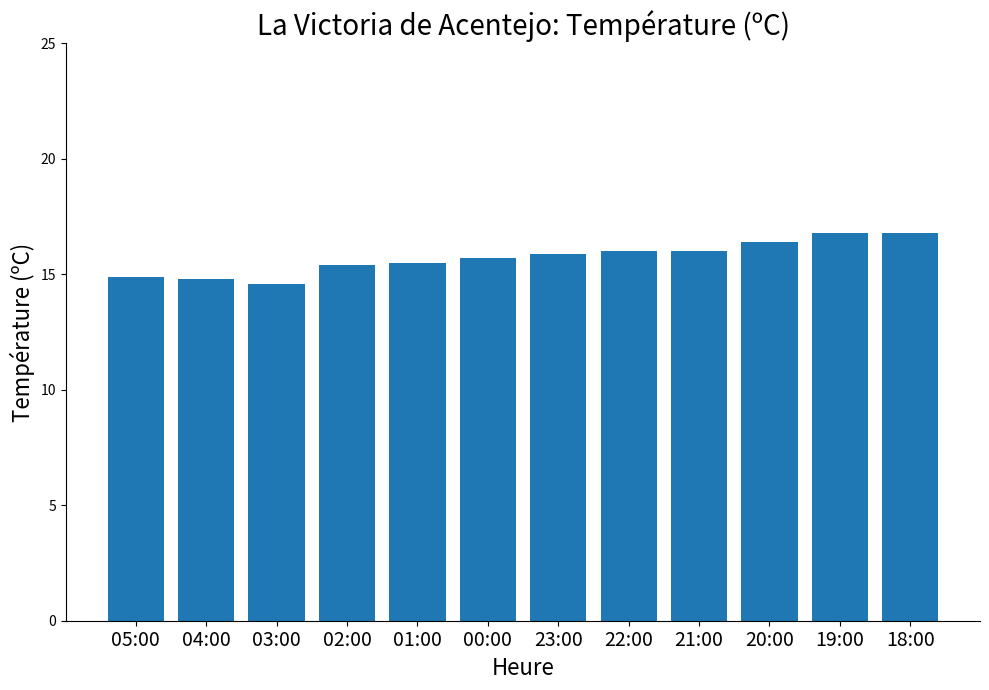

Is it true that the value at 02:00 is 20.3?

False